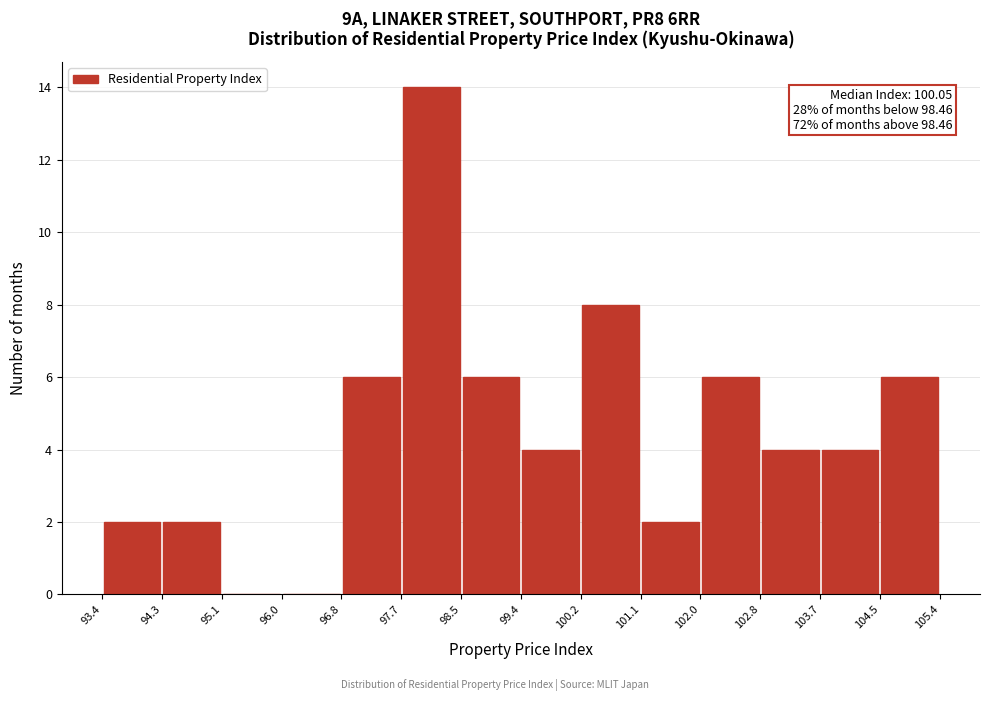

Over which range of the x-axis is the bar tallest?

97.7 to 98.5